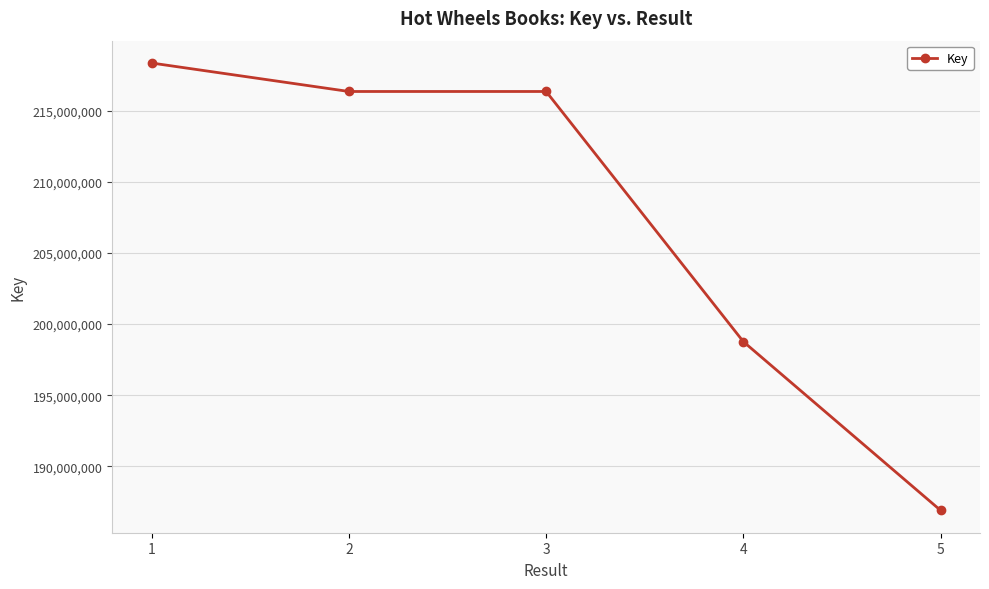

What is the approximate value at 2?

216354578